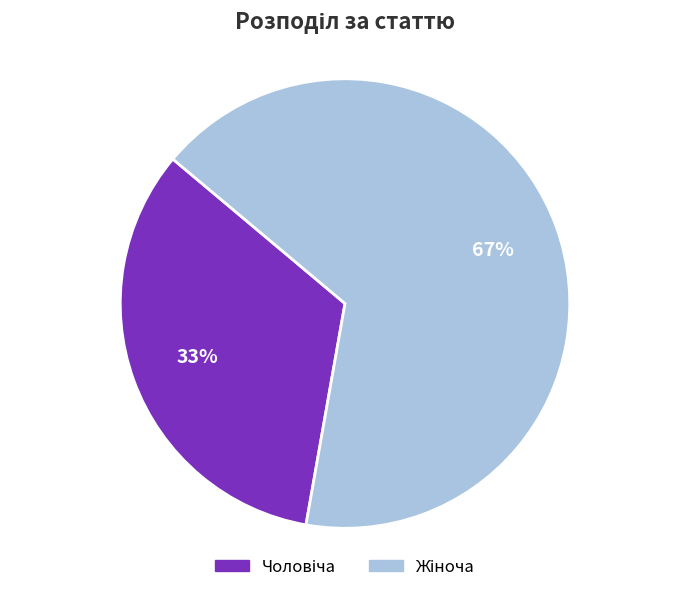

To the nearest percent, what is the average slice percentage?

50%